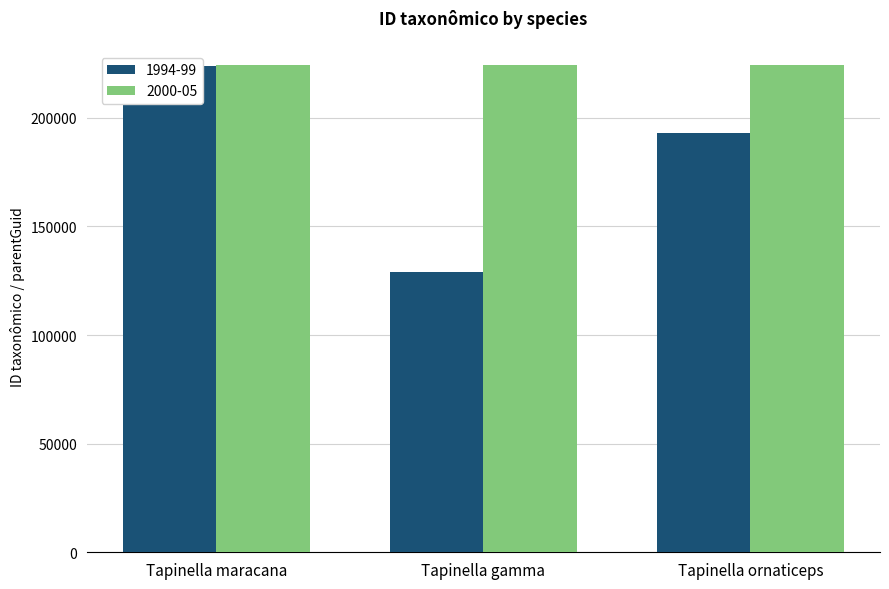

Reading left to right, extract all data points from this chart.

223919	128966	193177